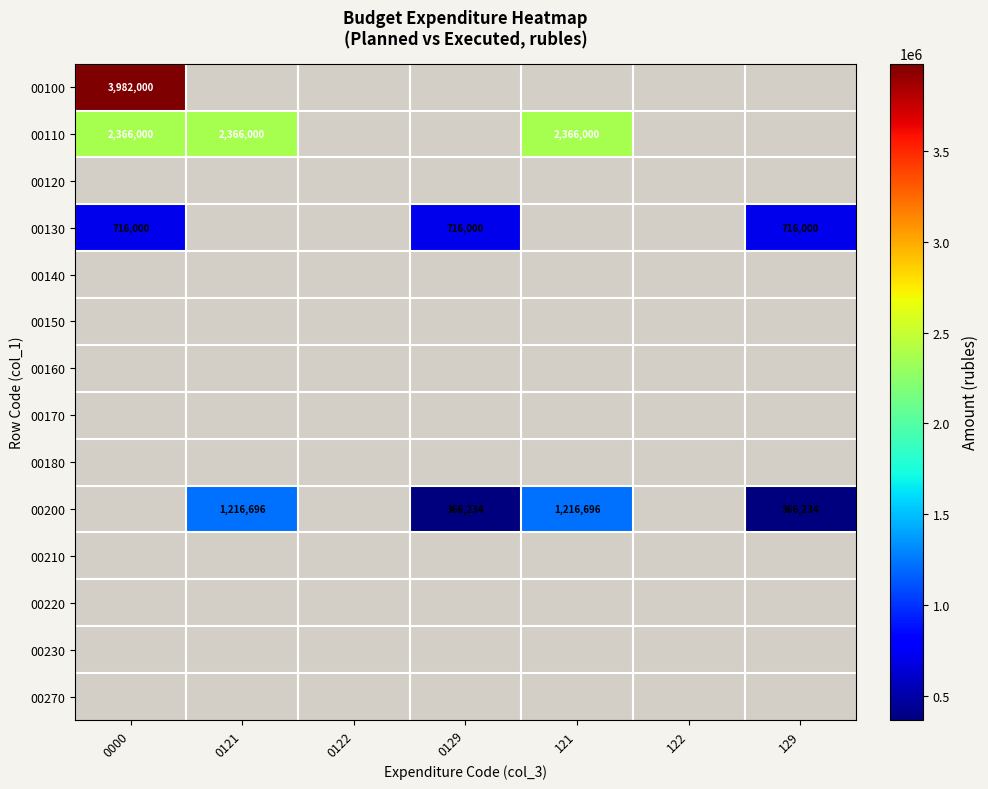

The value of 00200 at 0121 is 460004. True or false?

False